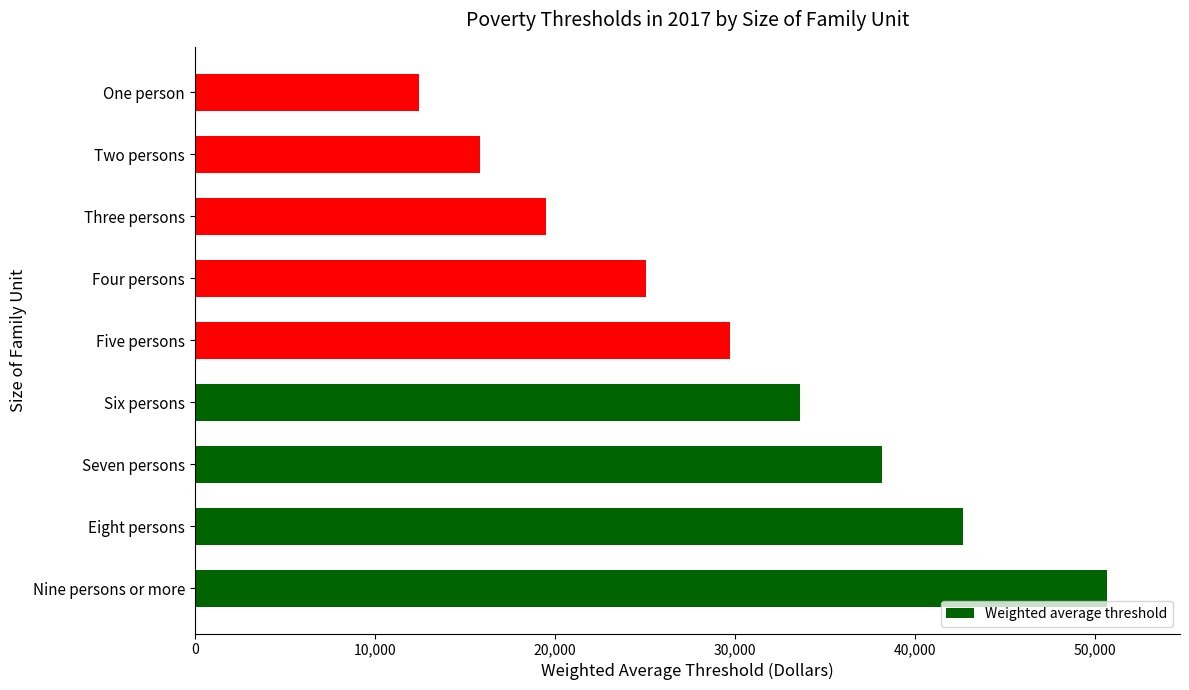

Rank the categories by value from highest to lowest.

Nine persons or more, Eight persons, Seven persons, Six persons, Five persons, Four persons, Three persons, Two persons, One person